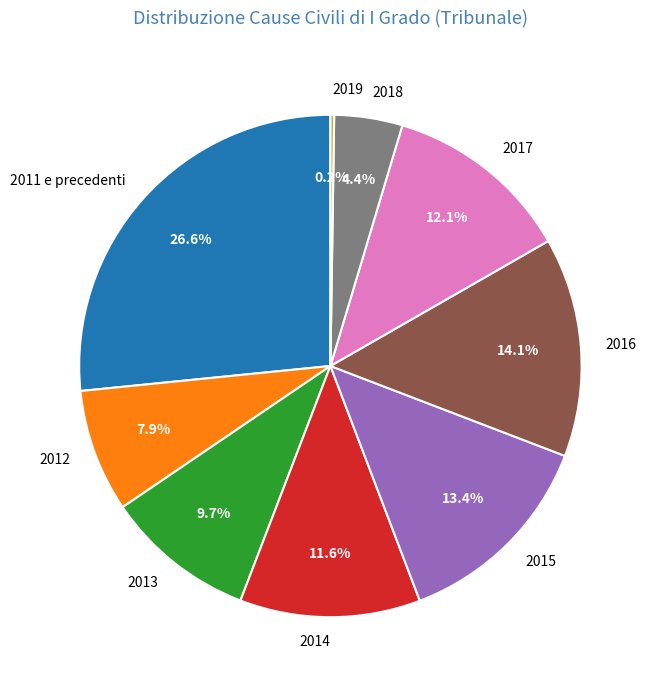

Do 2012 and 2011 e precedenti together represent more than half of the pie?

No